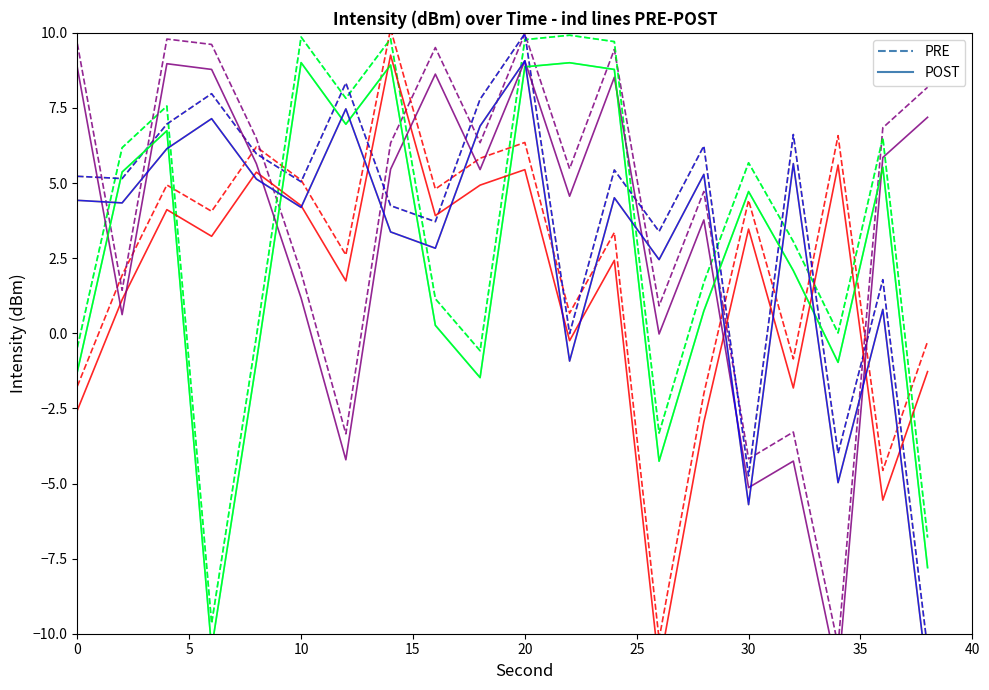

What is the value of the PRE point at the 7th from the left?

7.8